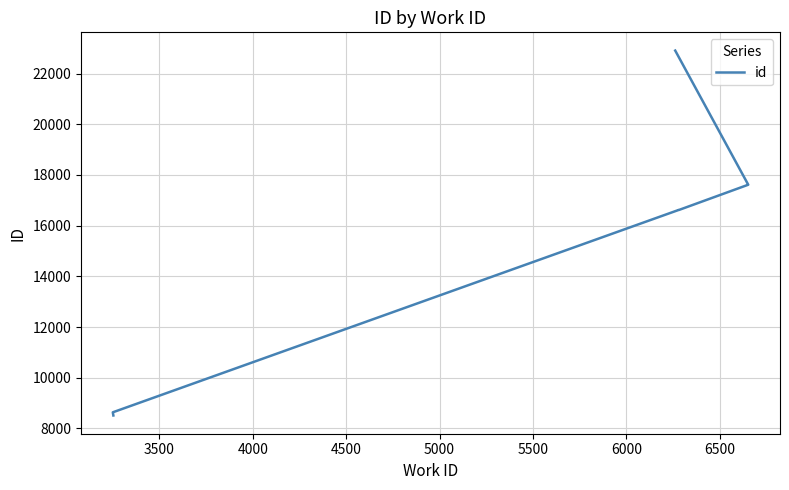

Reading left to right, list all the values displayed in this chart.

8508	8633	16621	16622	16623	16624	16625	17615	17616	22910